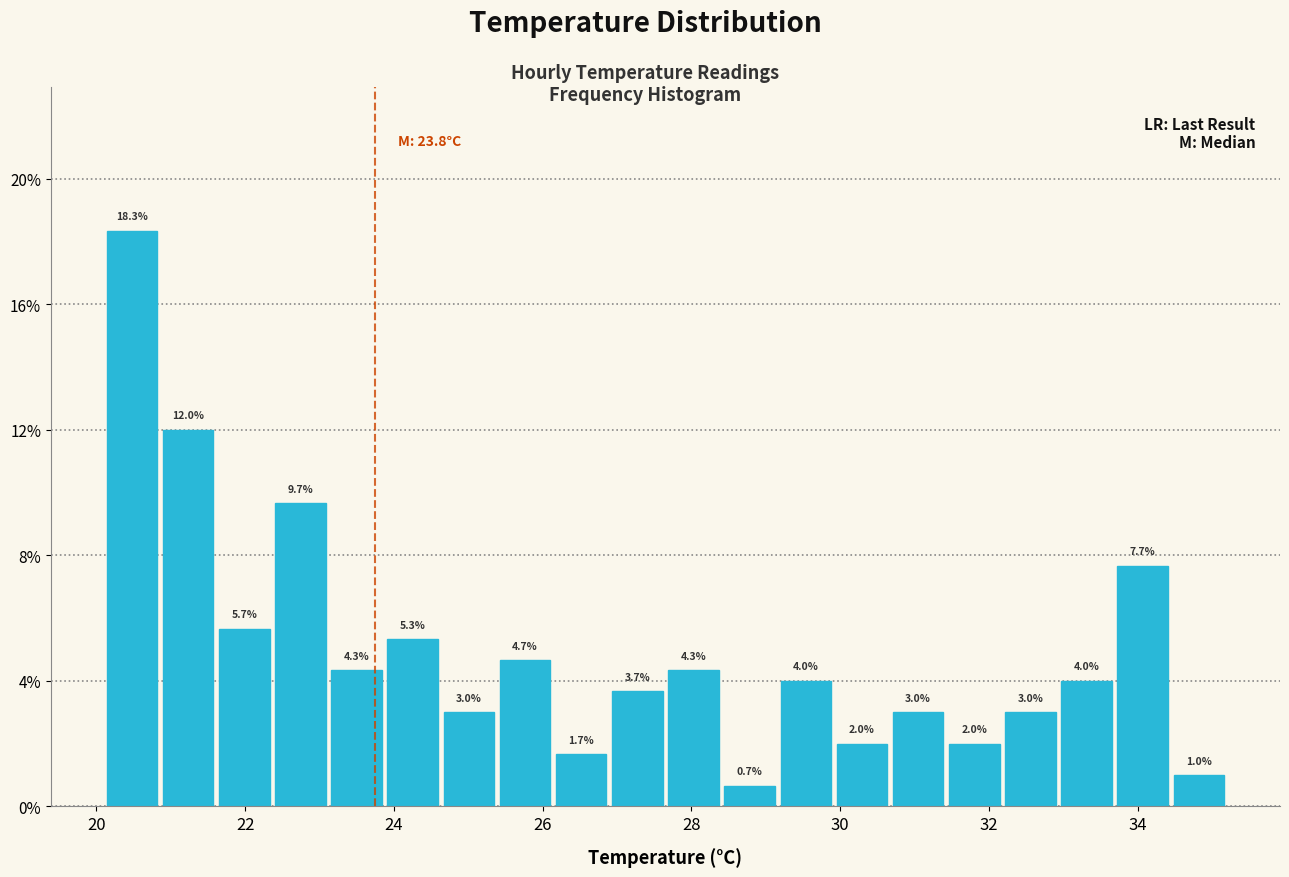

Read against the x-axis, roughly where is the centre of the tallest bar?

20.4